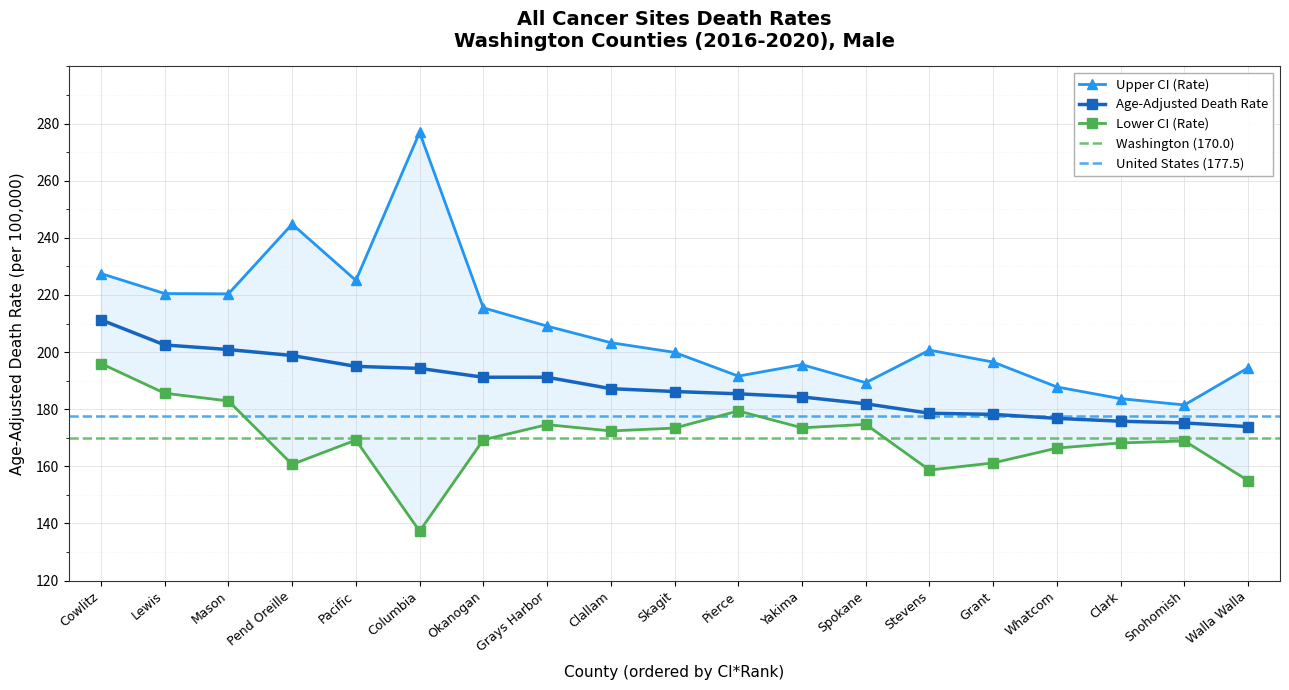

True or false: Upper CI (Rate) and Lower CI (Rate) cross at least once.

False